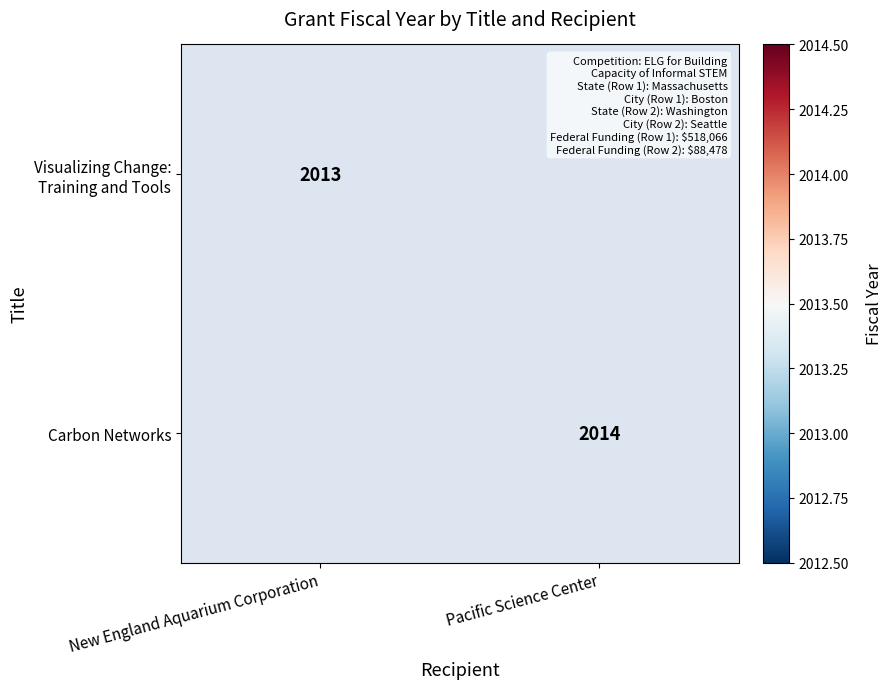

Is it true that Carbon Networks equals 1326 at Pacific Science Center?

False